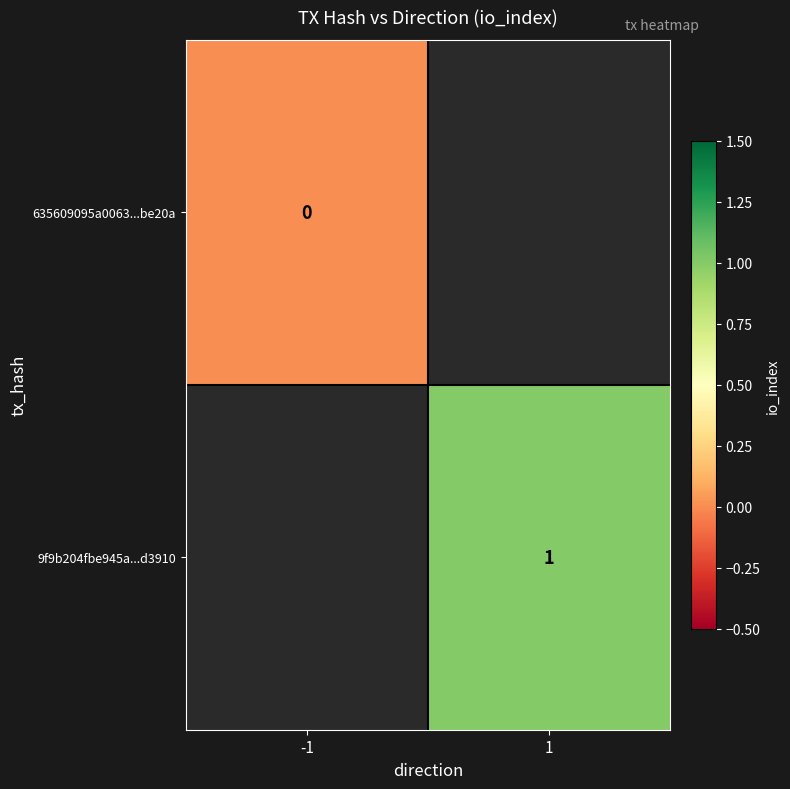

Is the value of 635609095a0063...be20a at -1 greater than the value of 9f9b204fbe945a...d3910 at 1?

No